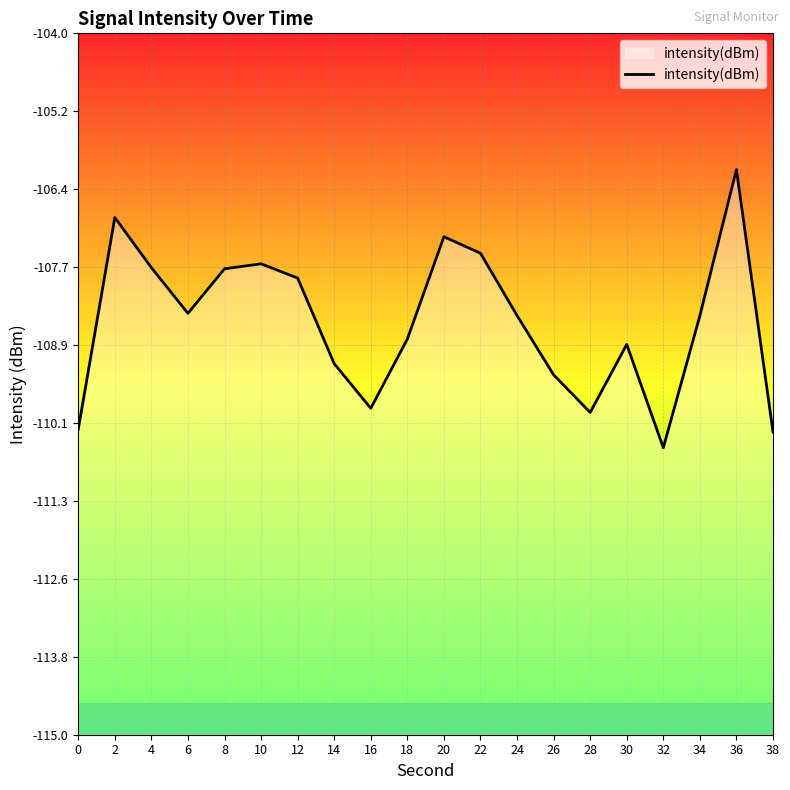

What is the difference between the maximum and minimum values?

4.4